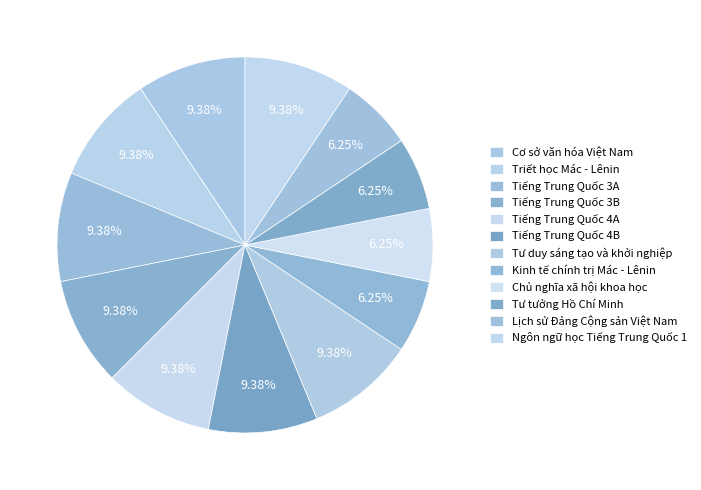

The Ngôn ngữ học Tiếng Trung Quốc 1 slice represents 23% of the pie. True or false?

False